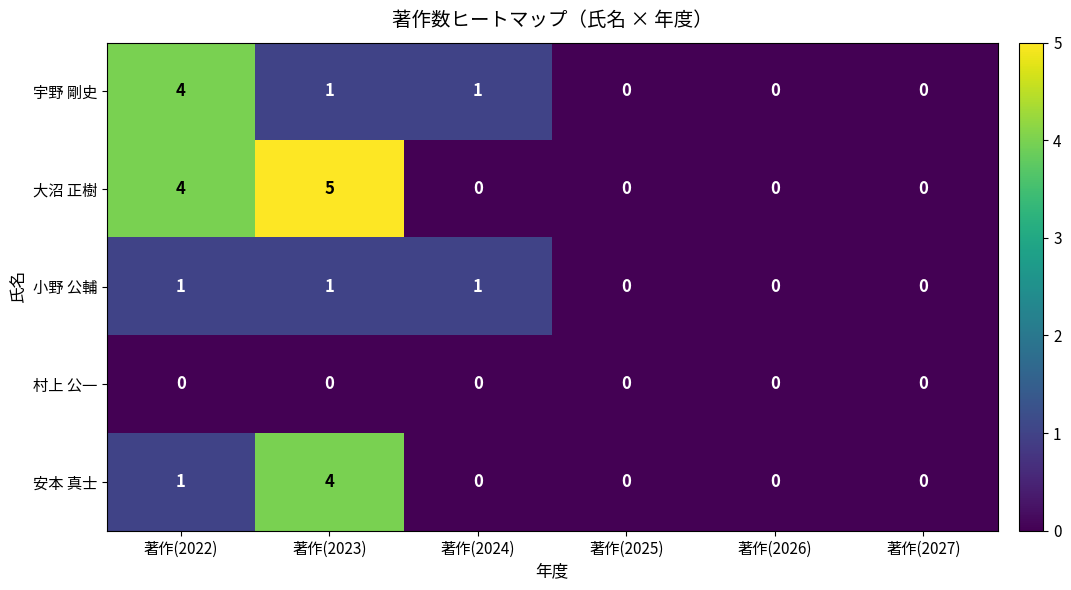

What is the sum of all 大沼 正樹 values?

9